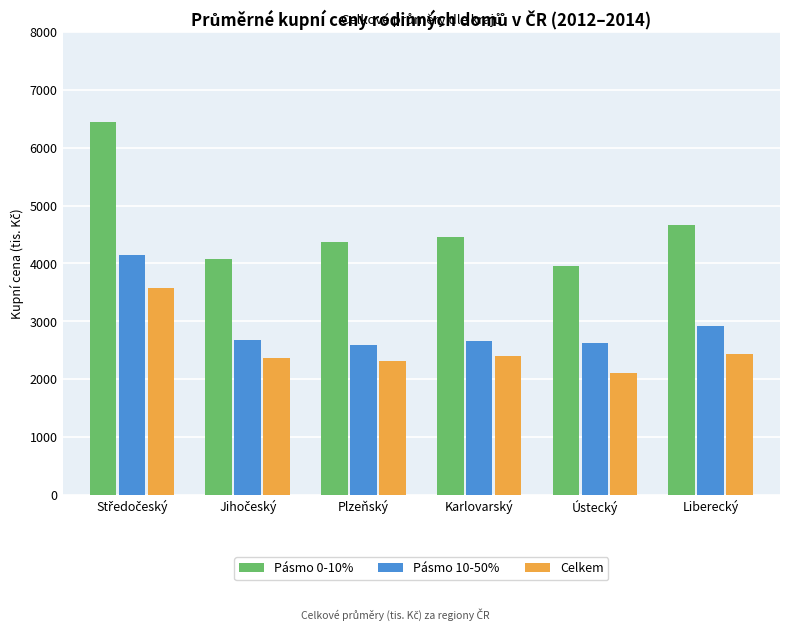

Which series has the widest spread of values?

Pásmo 0-10%